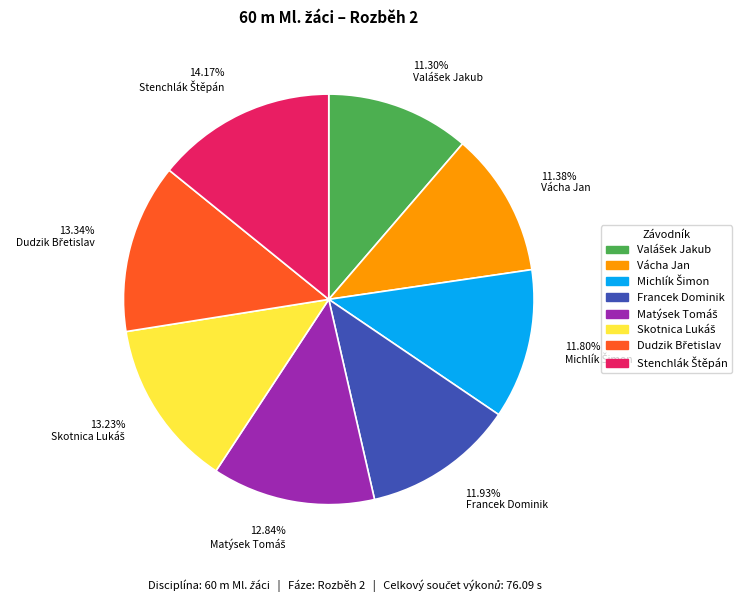

Does any single category account for the majority?

No